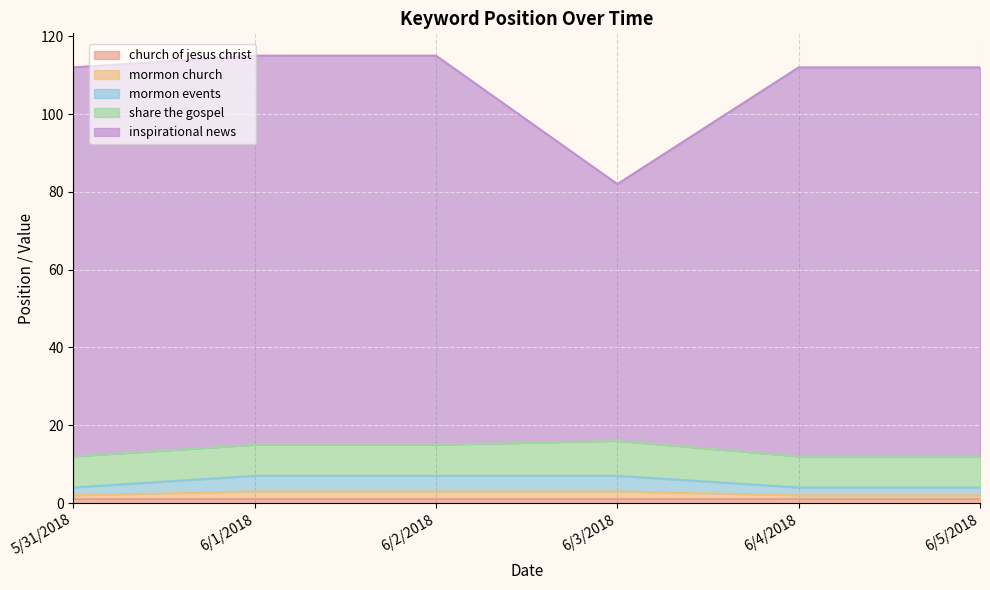

At which label does mormon church reach its minimum?

5/31/2018